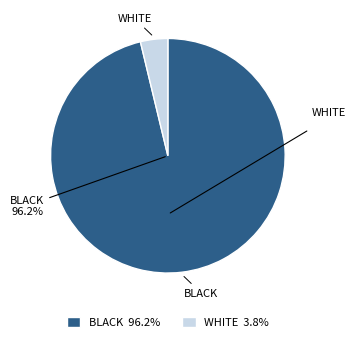

Count the number of slices in the pie.

2